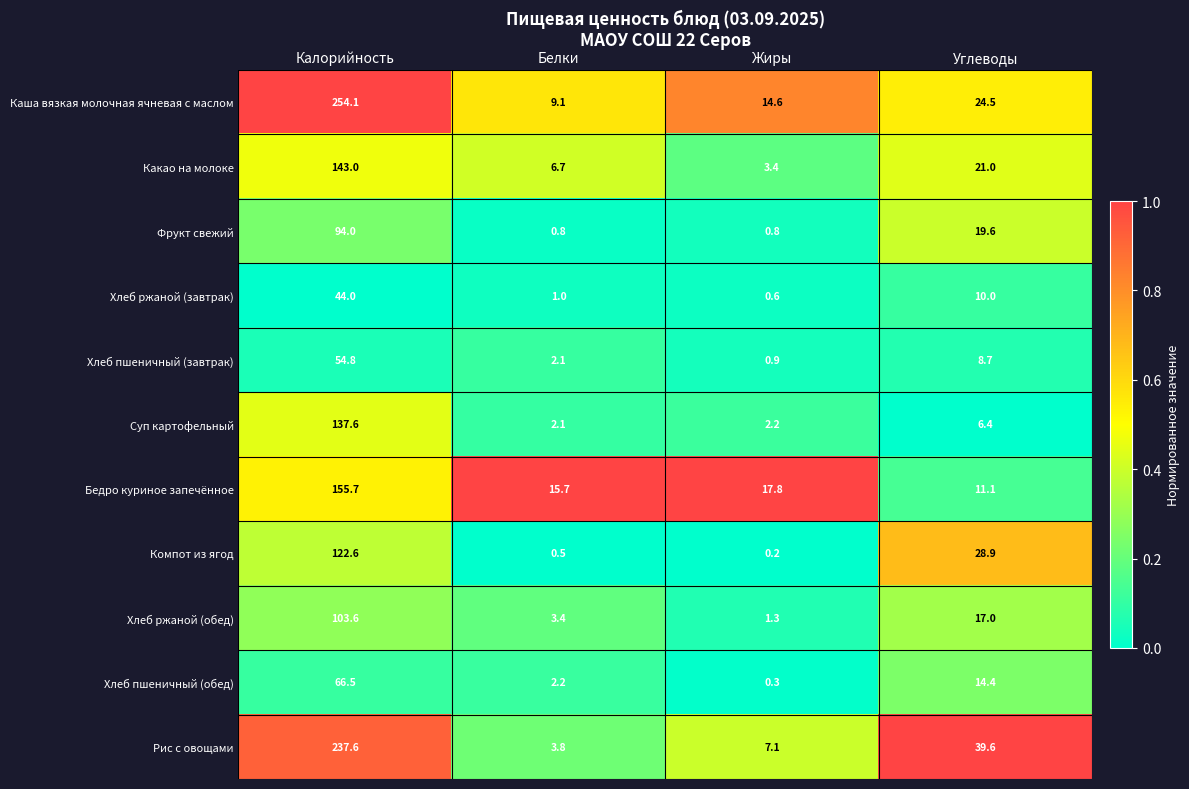

At how many categories does at least one series exceed 0?

4